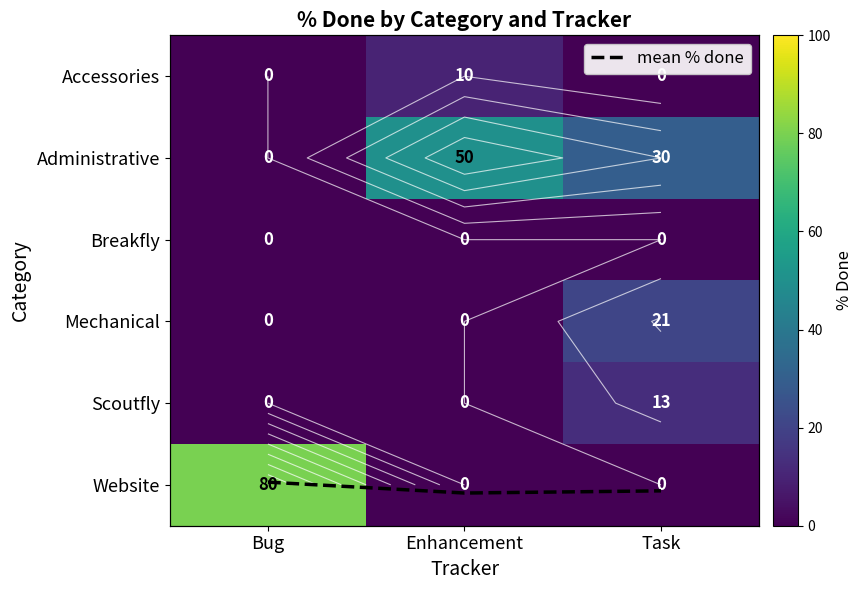

At Bug, list the series in order from largest to smallest.

Website, mean % done, Accessories, Administrative, Breakfly, Mechanical, Scoutfly